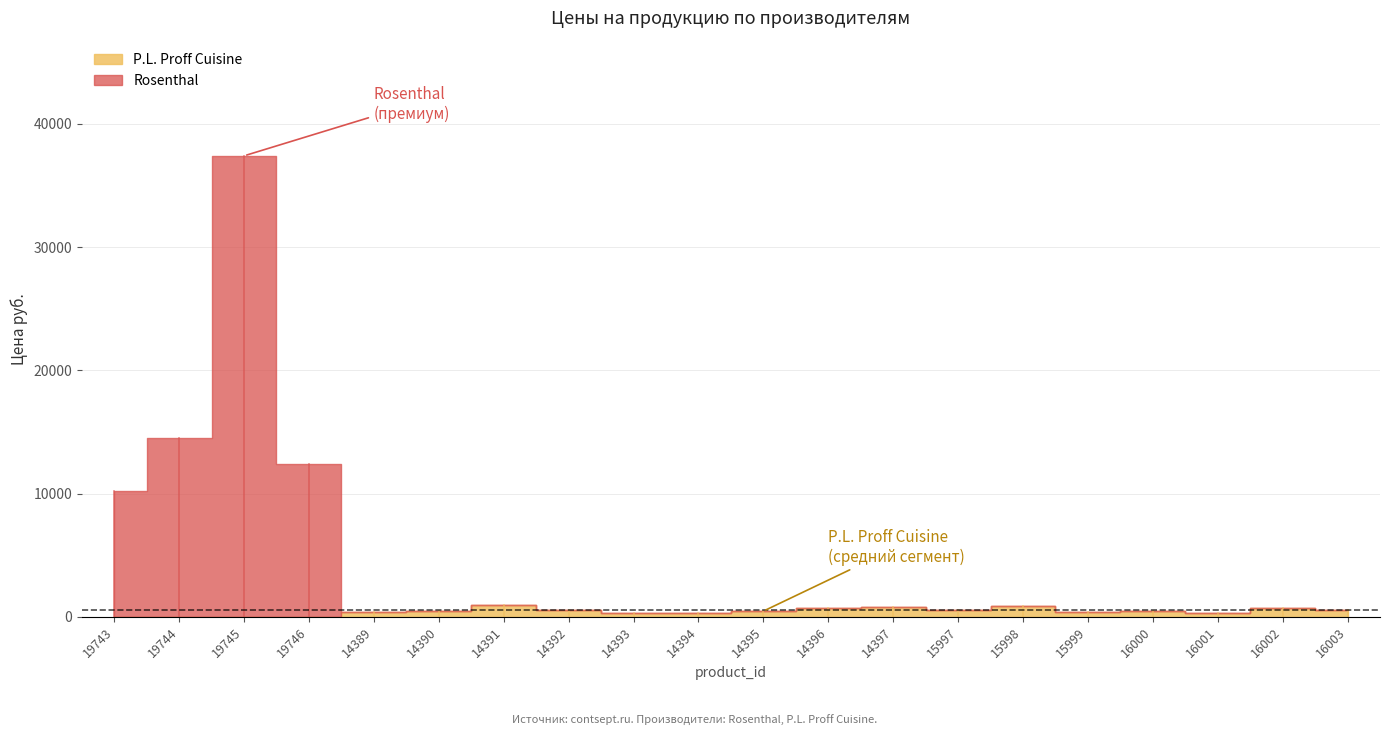

The P.L. Proff Cuisine series shows 483 at 16001. True or false?

False